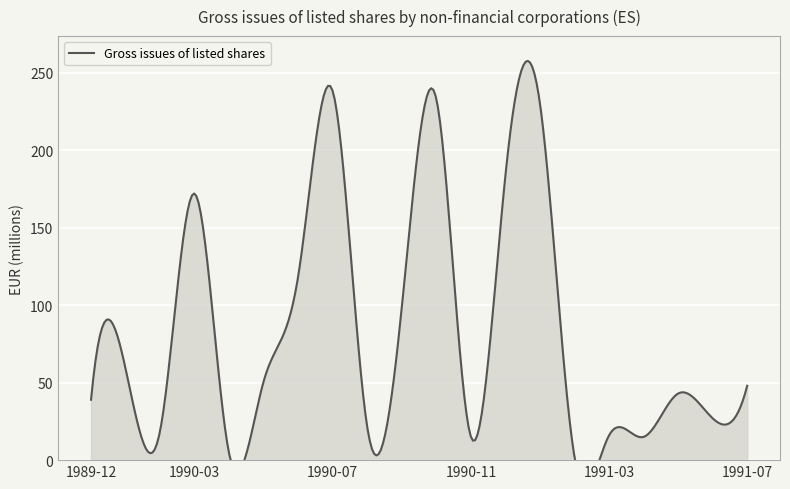

Where is the first local minimum?

1990-02